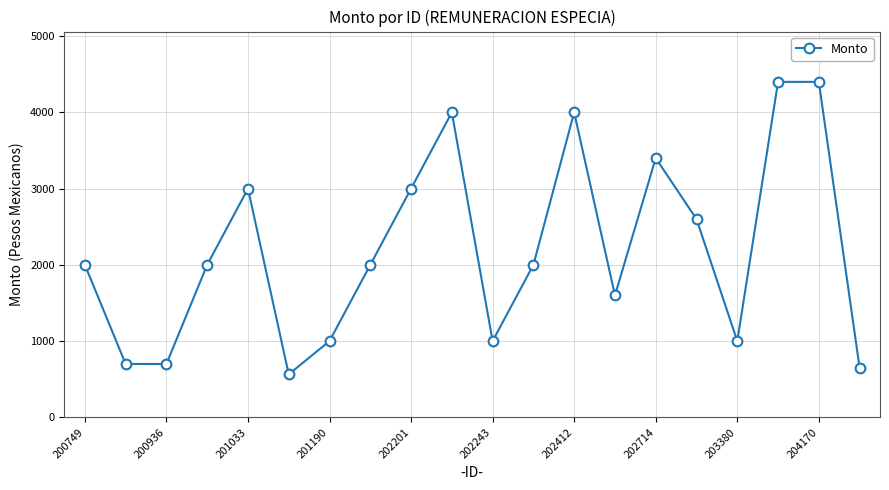

True or false: there are more than 1 points higher than both neighbors.

True